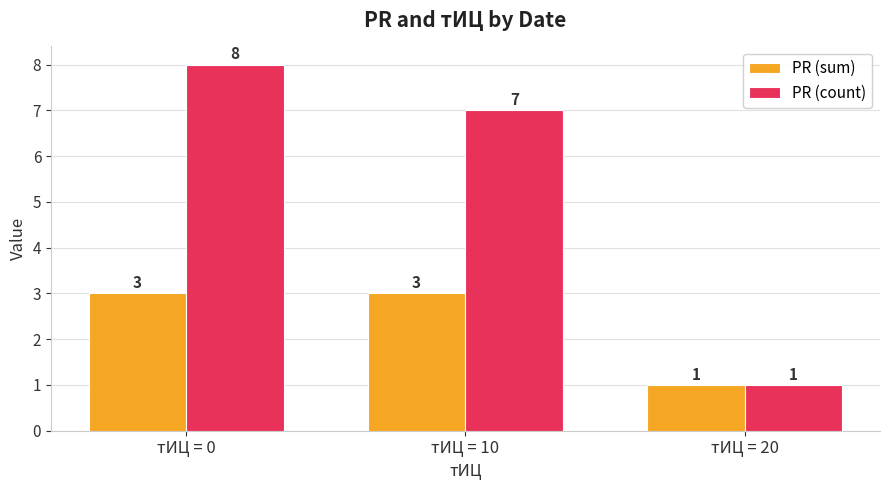

Reading left to right, transcribe all the data shown in this chart.

PR (sum): тИЦ = 0=3	тИЦ = 10=3	тИЦ = 20=1
PR (count): тИЦ = 0=8	тИЦ = 10=7	тИЦ = 20=1